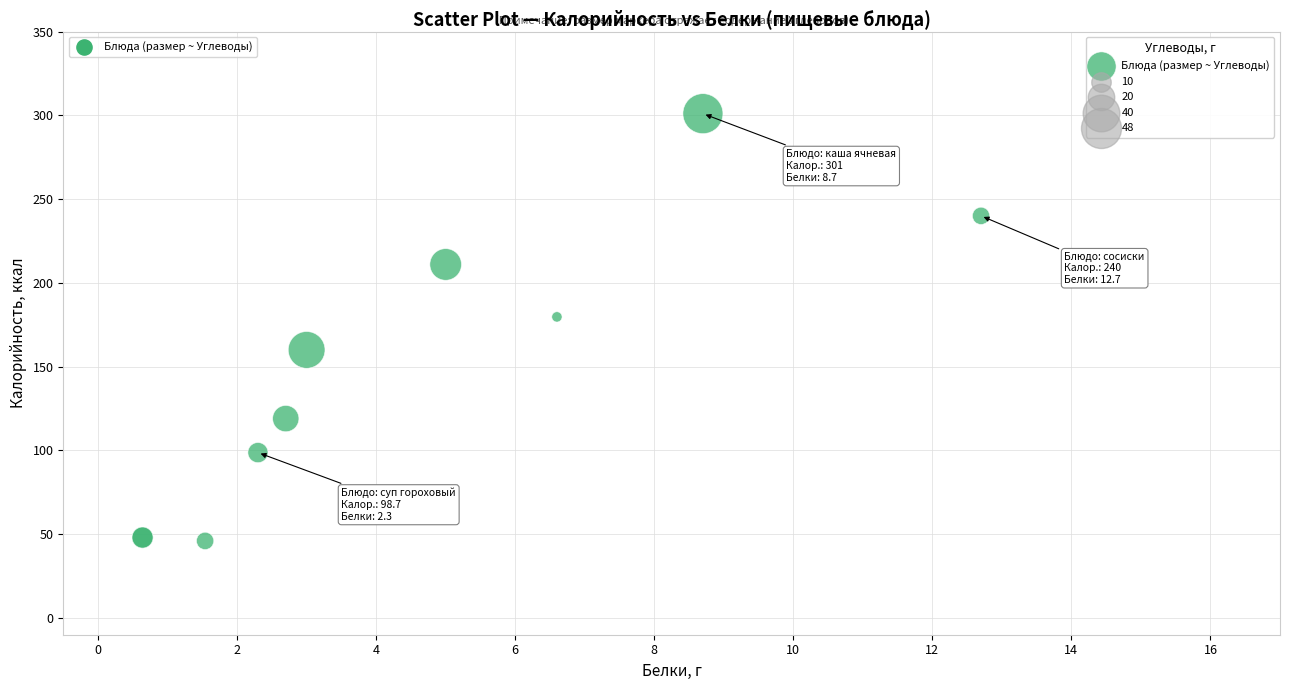

What Y value in the scatter plot is closest to 173?

179.7